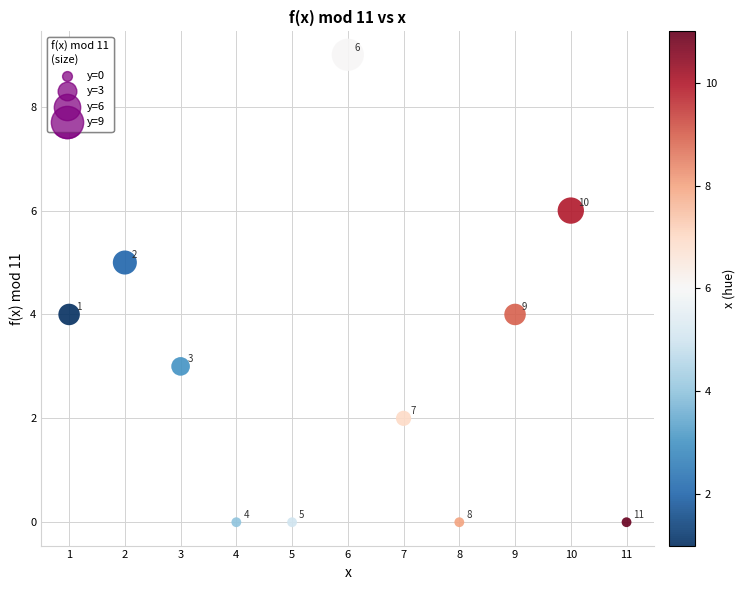

What is the range of X values (max minus min)?

10